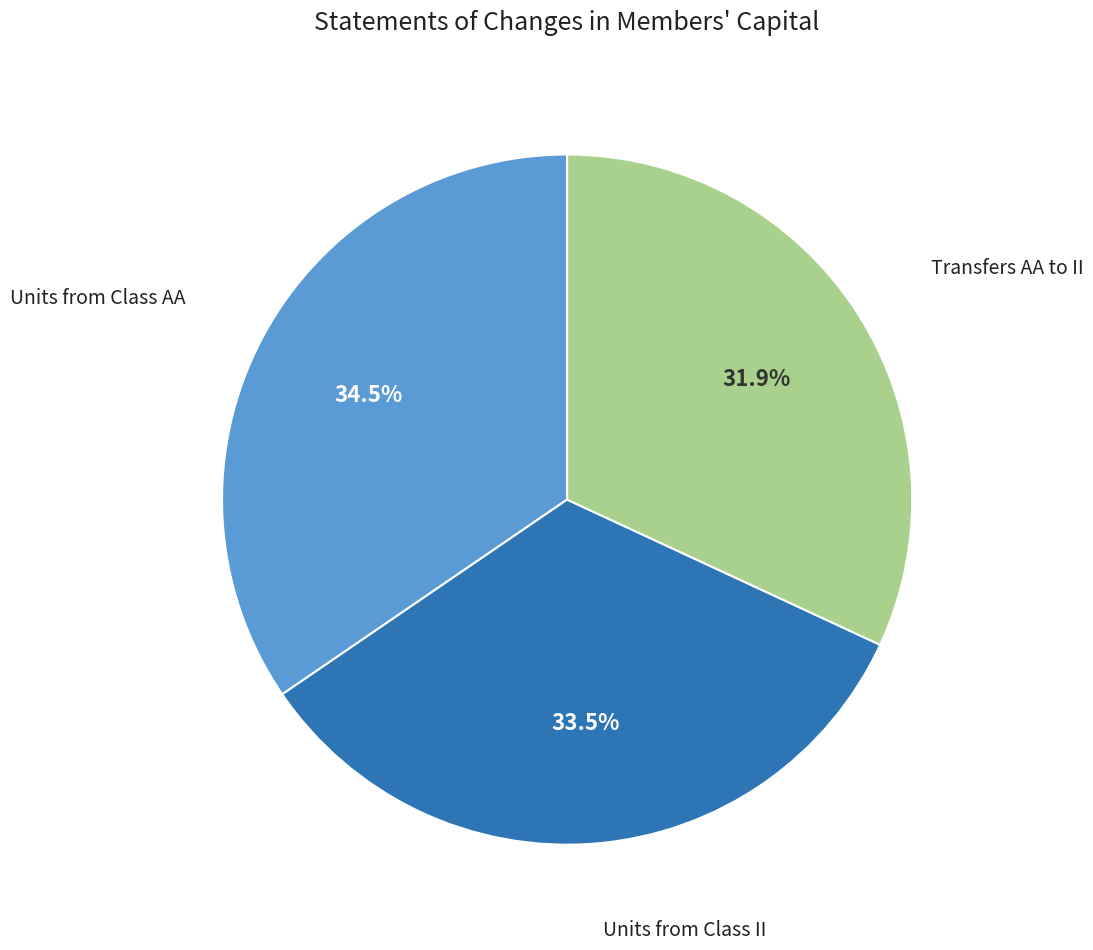

Does any single category account for the majority?

No